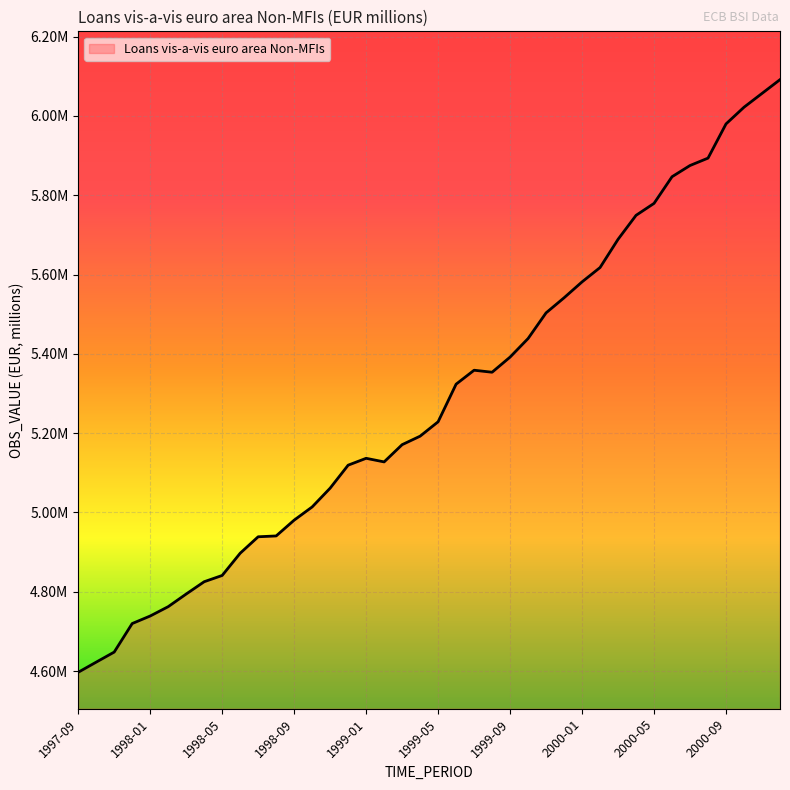

Is this an area chart (filled region under the line)?

Yes